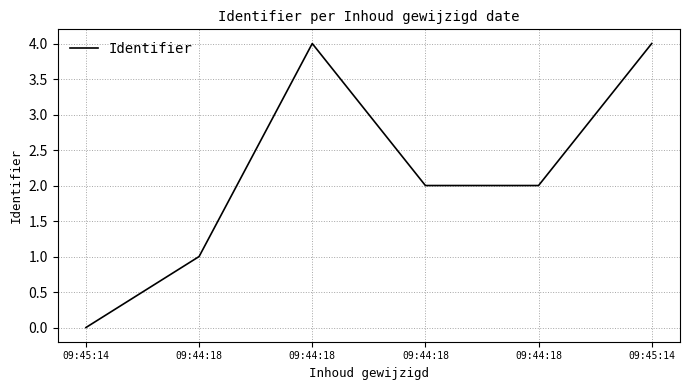

Which category has the lowest value across all series?

09:45:14